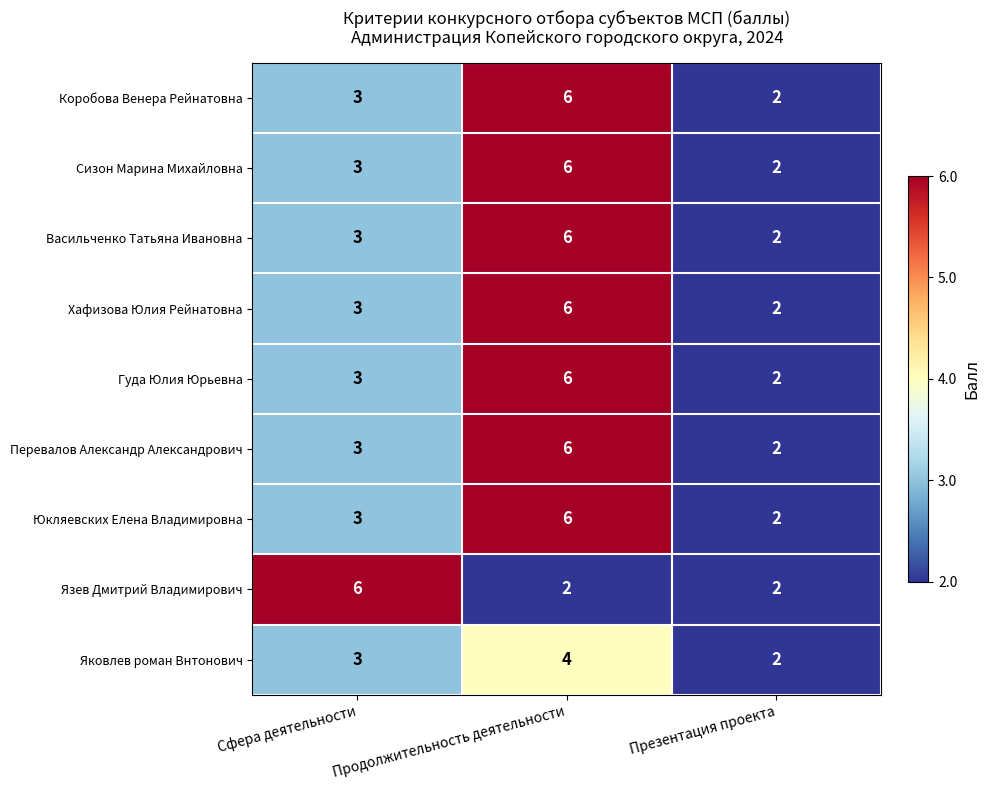

How many Хафизова Юлия Рейнатовна values are between 2 and 6?

3